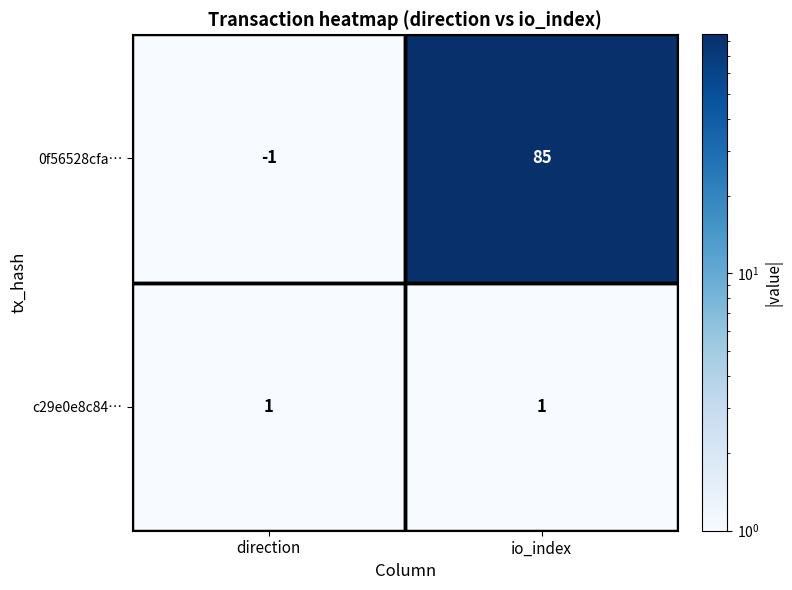

What is the spread (max minus min) of values at io_index?

84